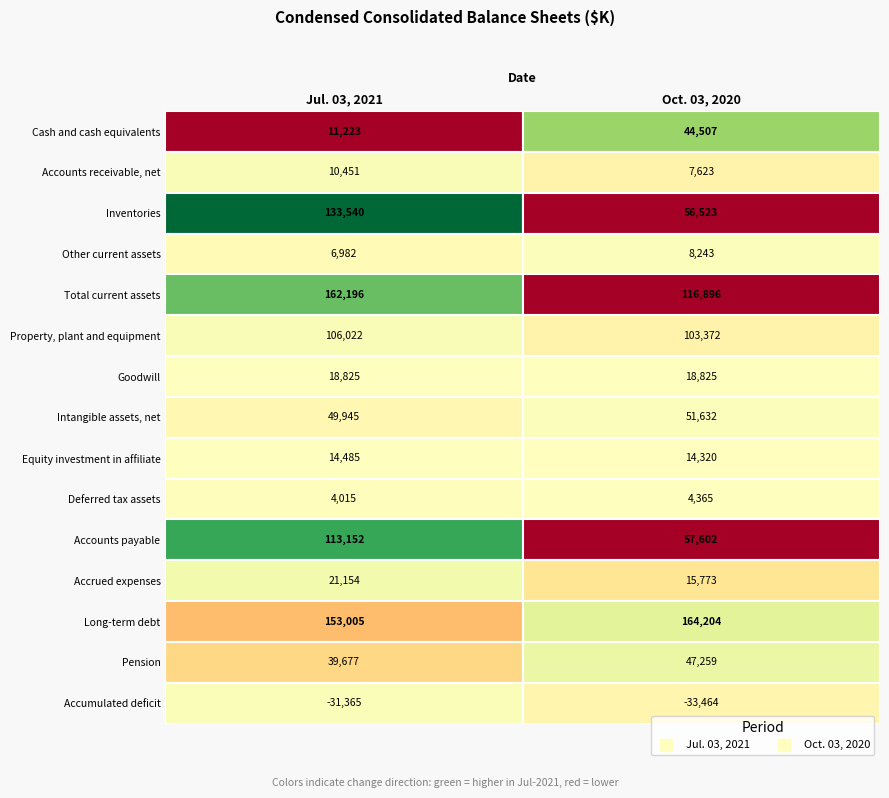

At how many categories does at least one series exceed 42188?

2